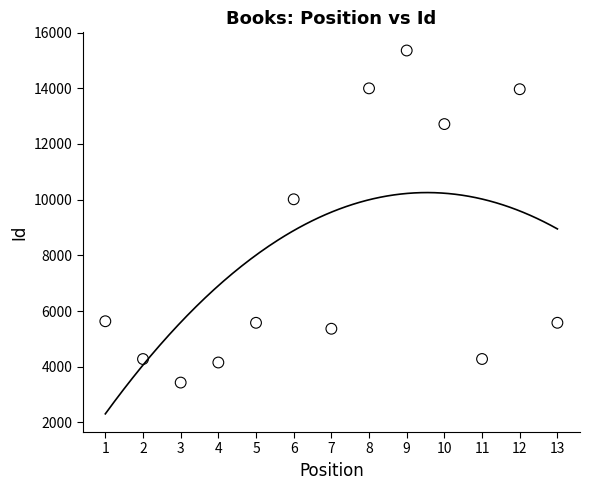

What Y value in the scatter plot is closest to 9394?

10014